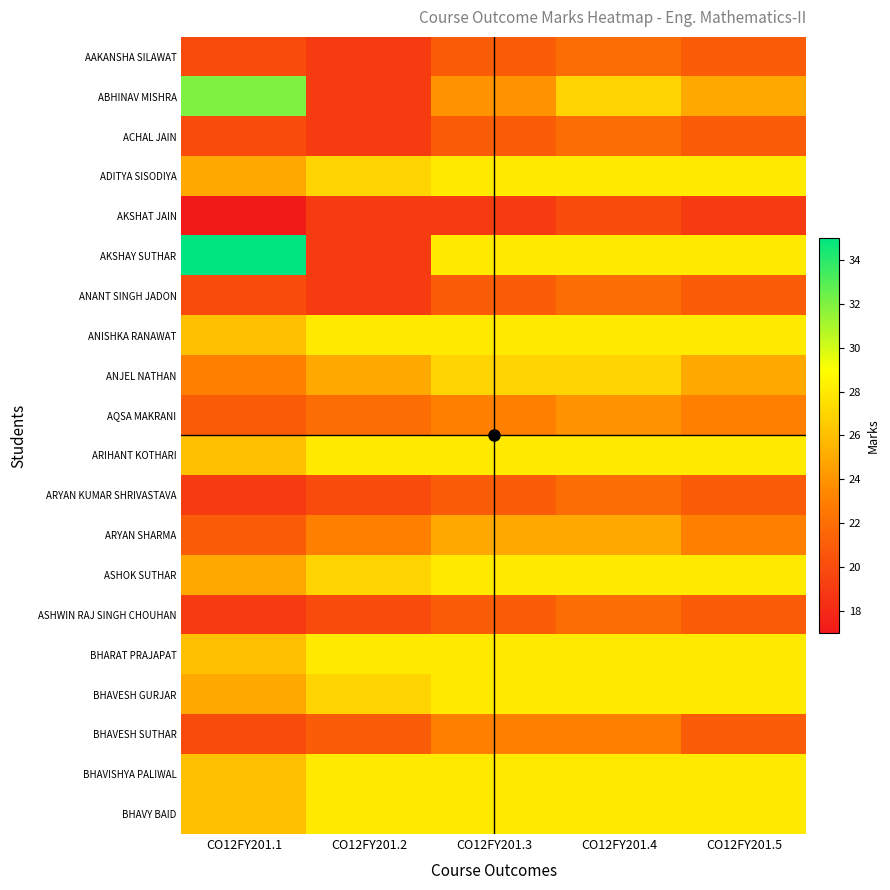

How many data points does each series have?

5